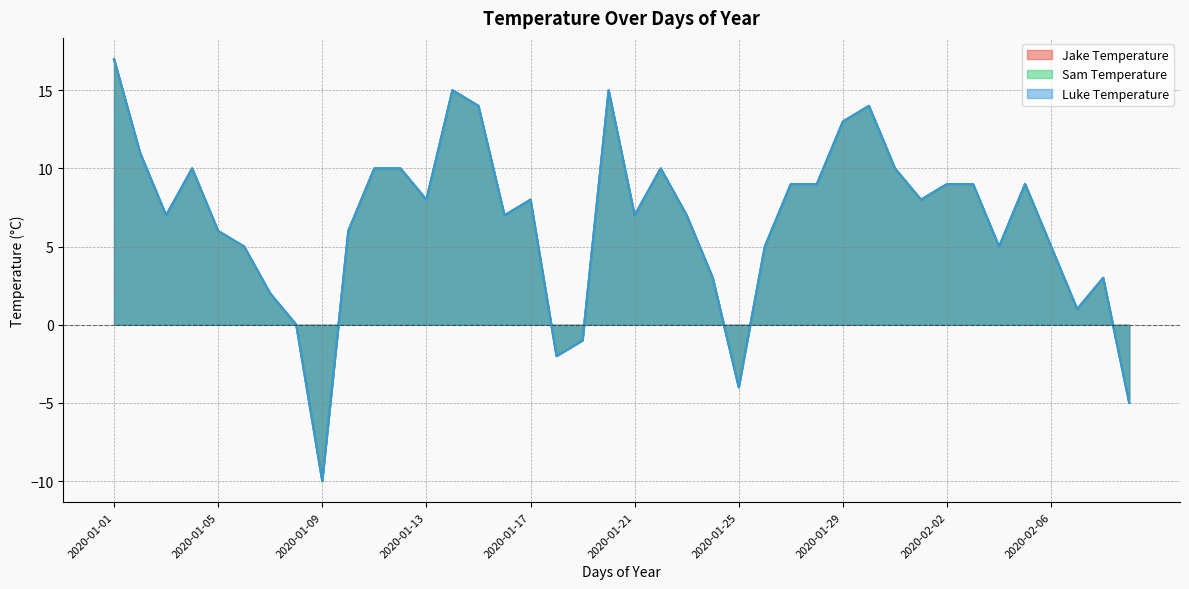

How many lines are shown in the chart?

3